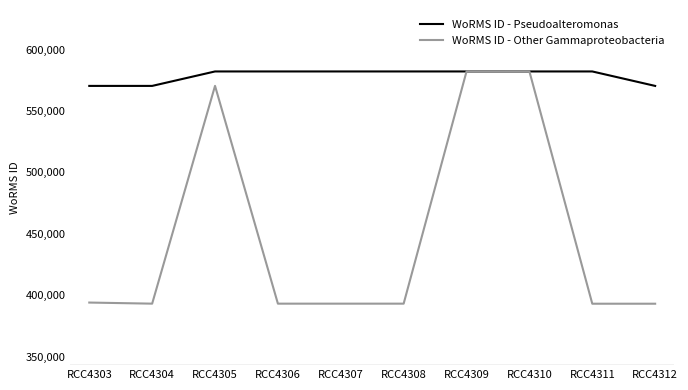

Is it true that WoRMS ID - Pseudoalteromonas equals 582109 at RCC4306?

True